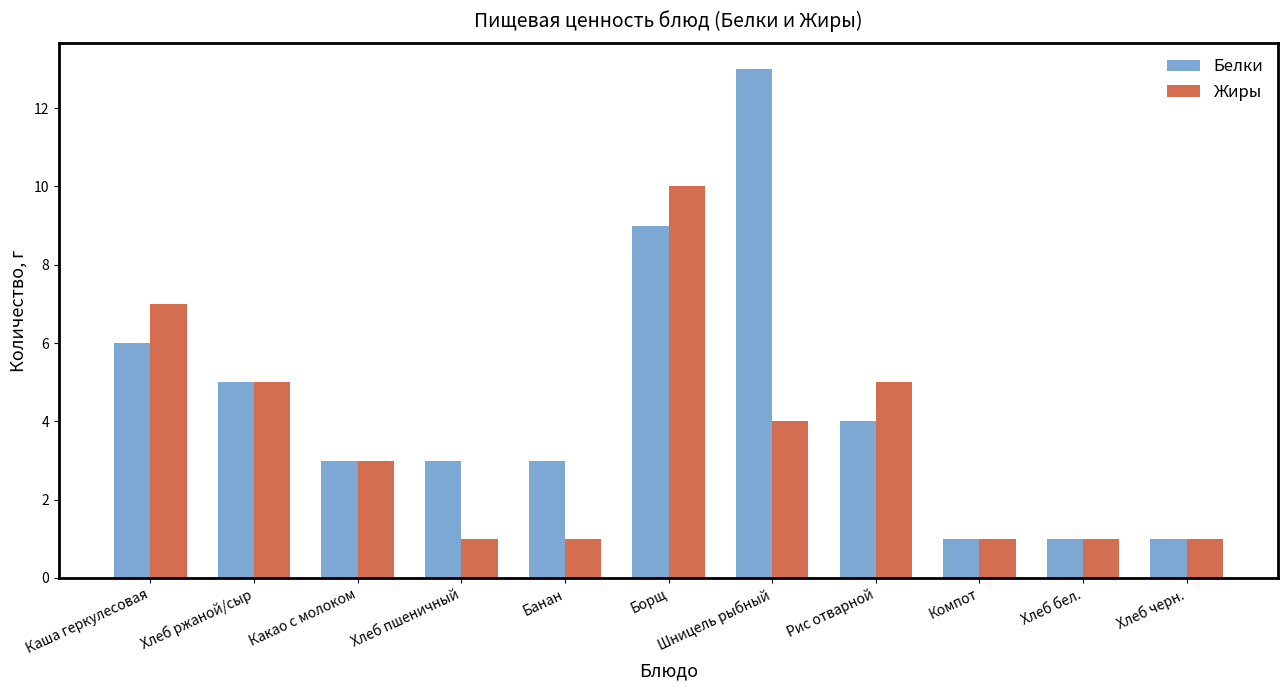

Where does the Жиры series first go above 3?

Каша геркулесовая